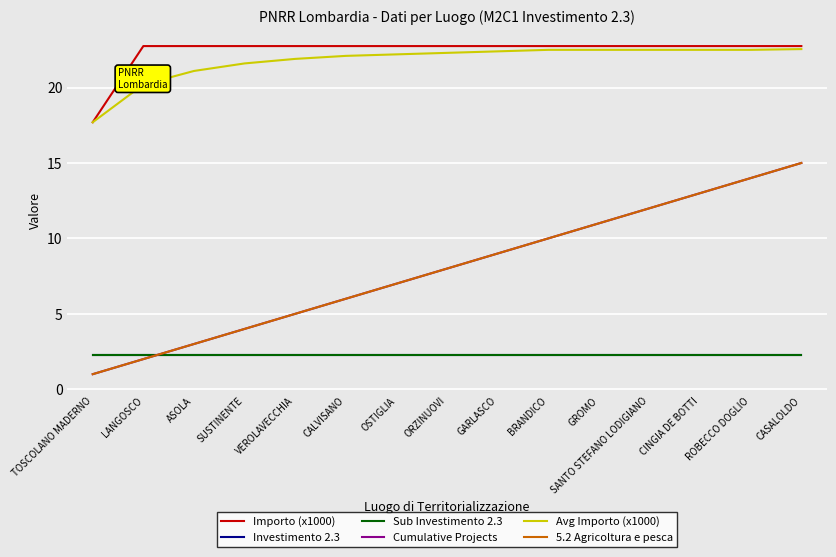

What position from the left is SANTO STEFANO LODIGIANO?

12